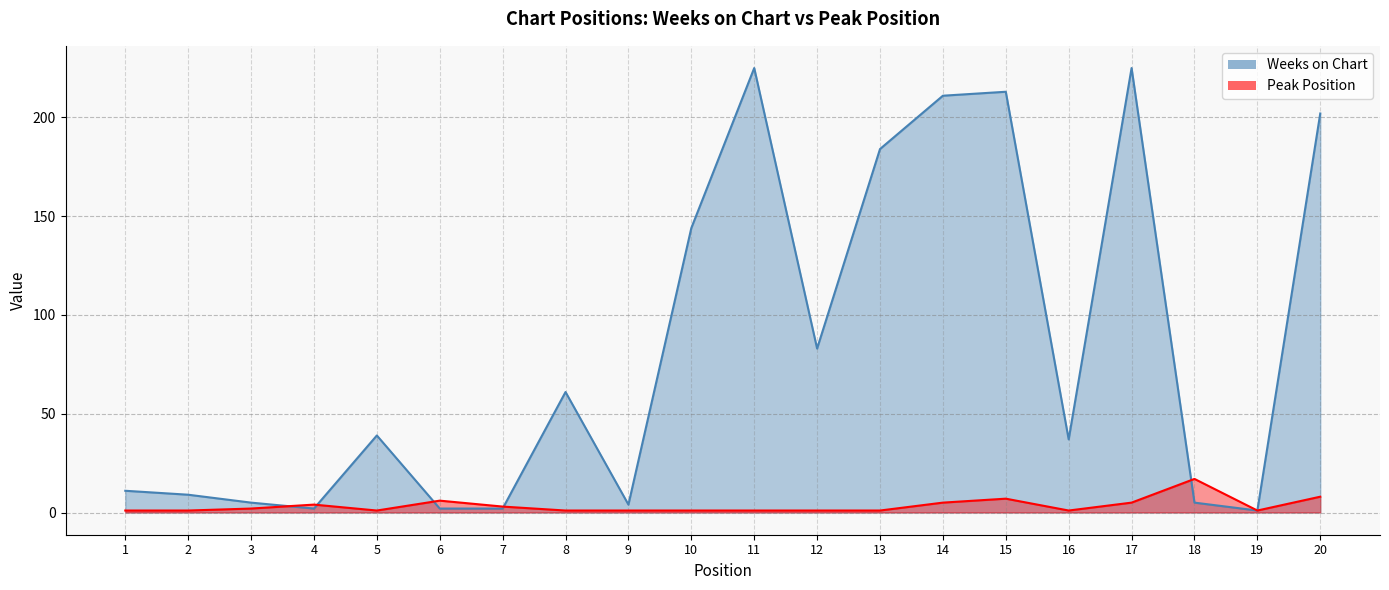

Is the value of Weeks on Chart at 12 greater than the value of Peak Position at 5?

Yes